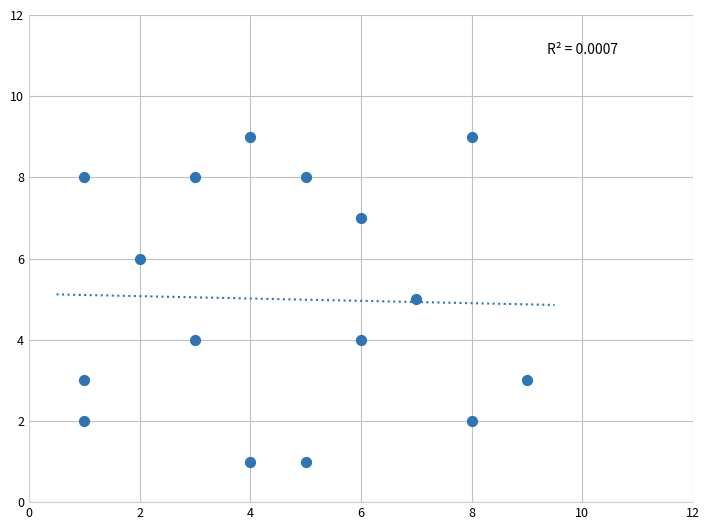

What is the range of X values (max minus min)?

8